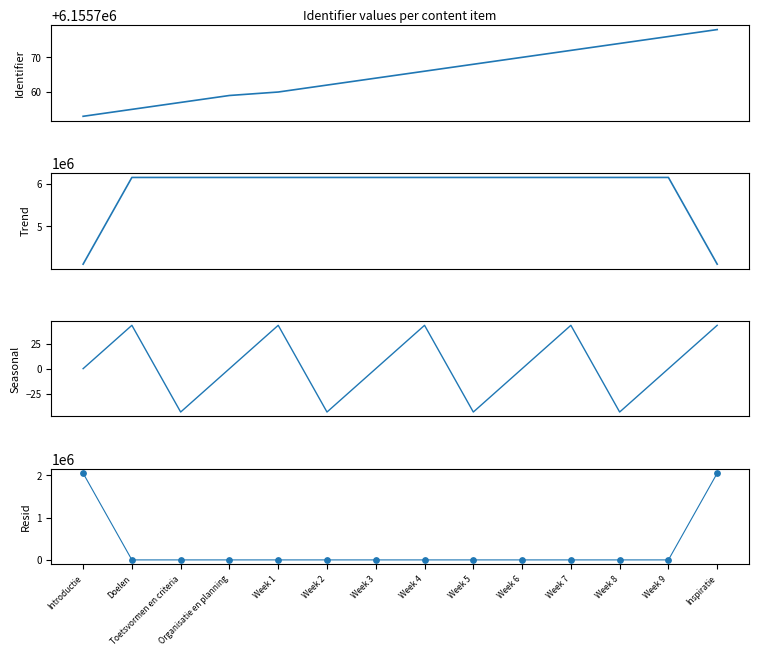

What are all the series names shown in the legend?

Identifier, Trend, Seasonal, Resid